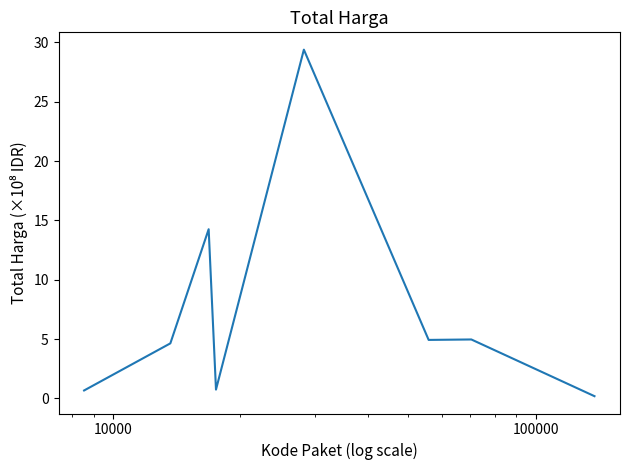

How many values are below 4?

3